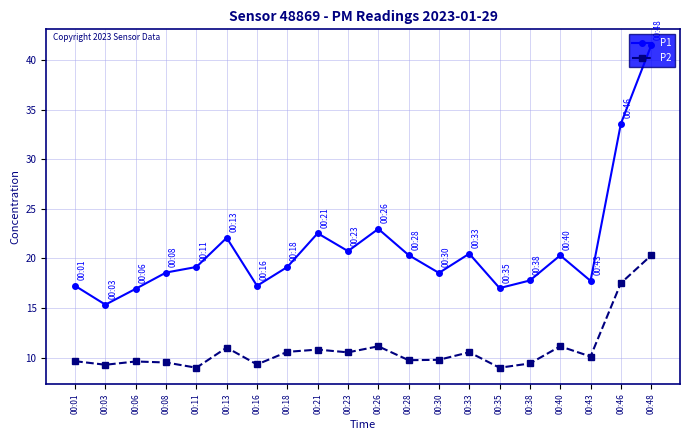

How many interior local valleys does the P1 series have?

6